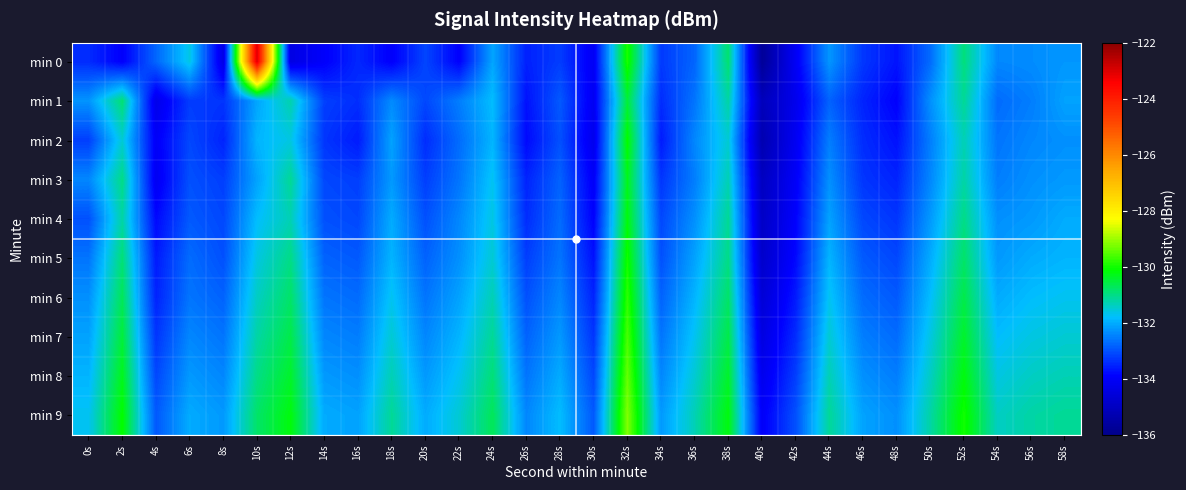

How many categories are shown in the chart?

30